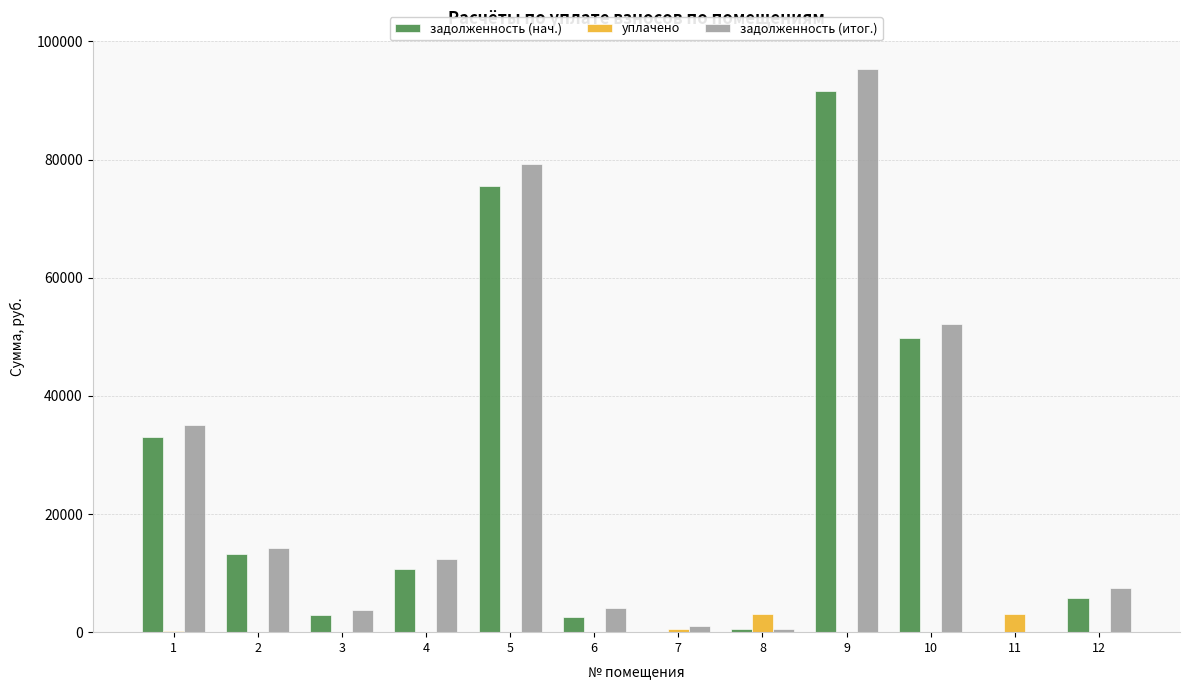

At which category is the sum across all series the highest?

9